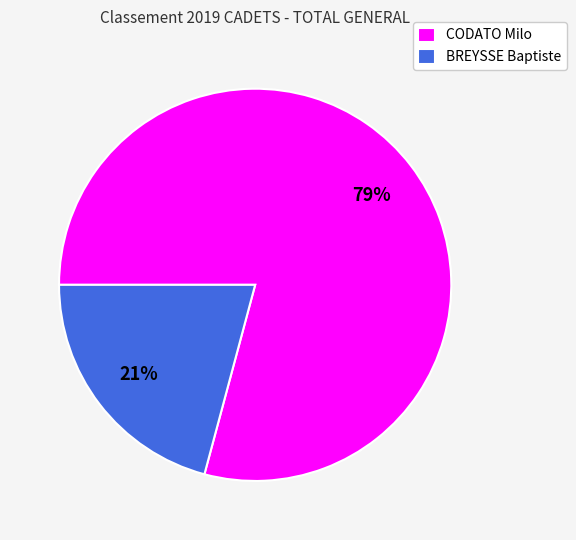

Rank the categories by value from highest to lowest.

CODATO Milo, BREYSSE Baptiste